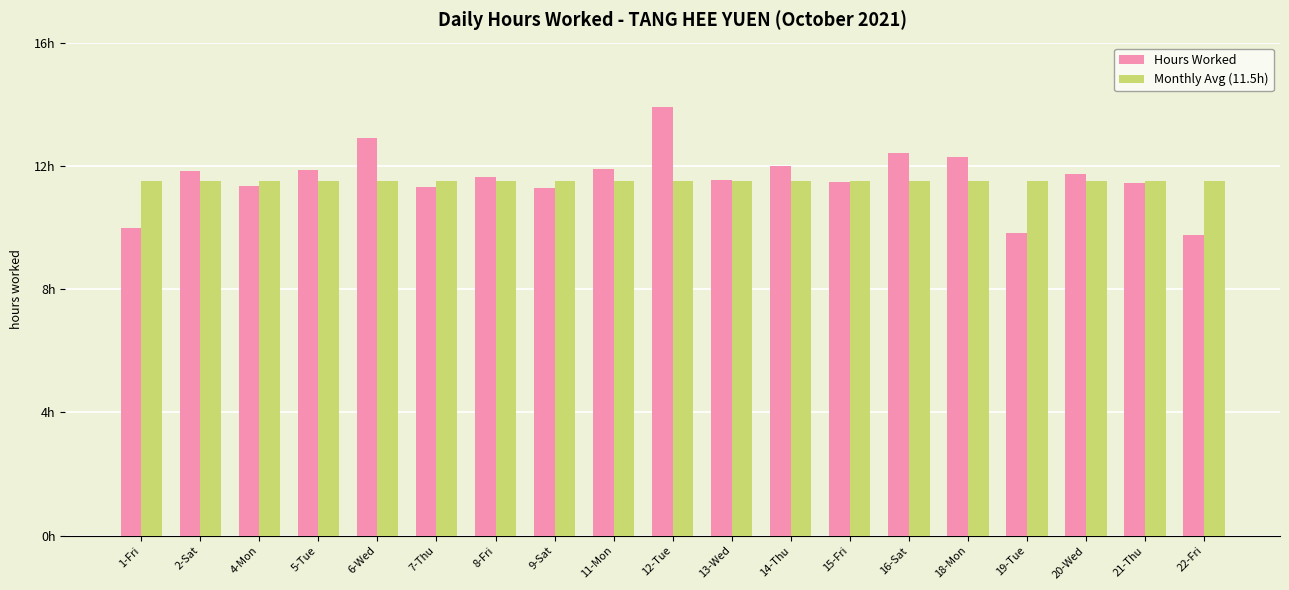

What is the label of the 13th bar from the left?

15-Fri